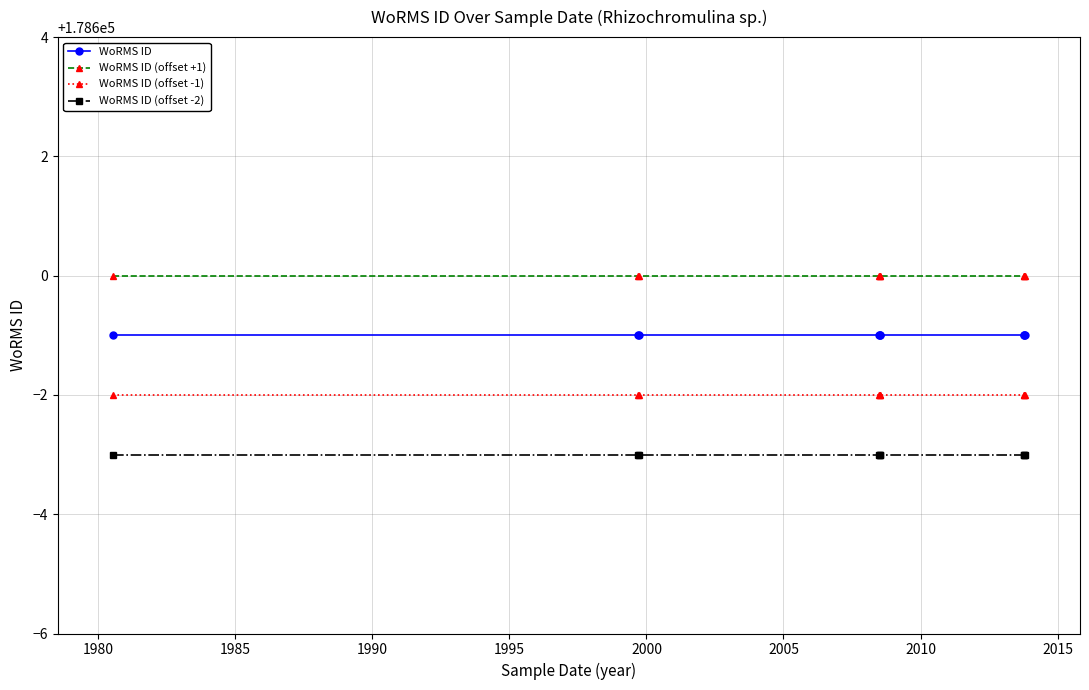

What is the approximate value of WoRMS ID (offset -1) at 1995?

178598